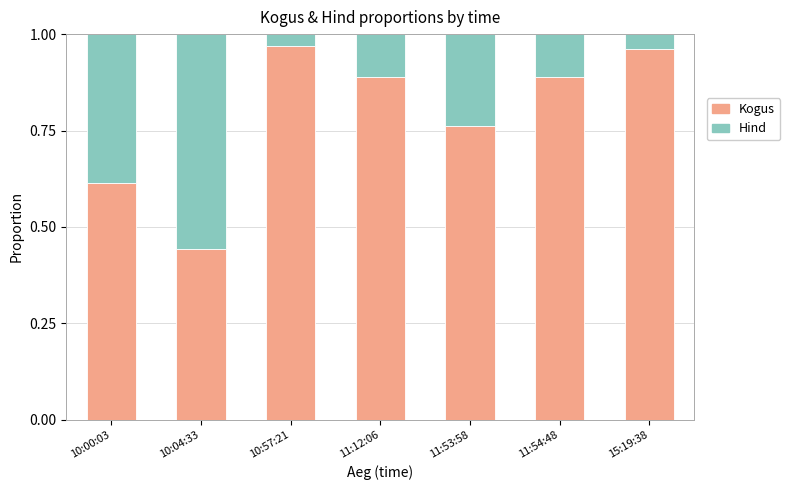

What is the difference between the second highest and minimum values in the Kogus series?

0.5